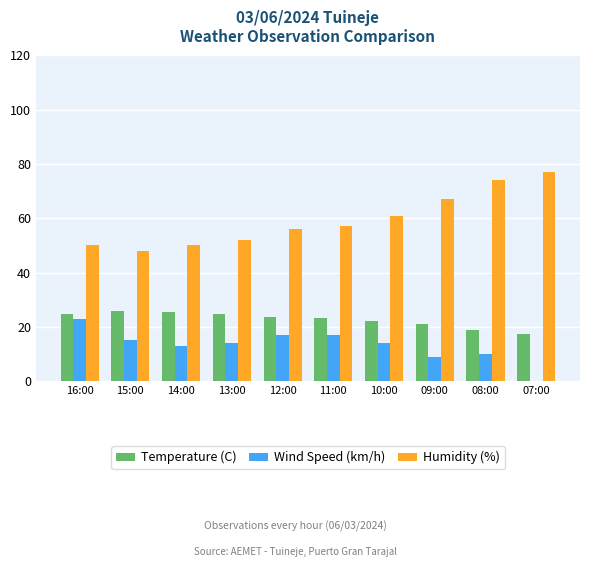

True or false: Temperature (C) has a value of 24.6 at 13:00.

True